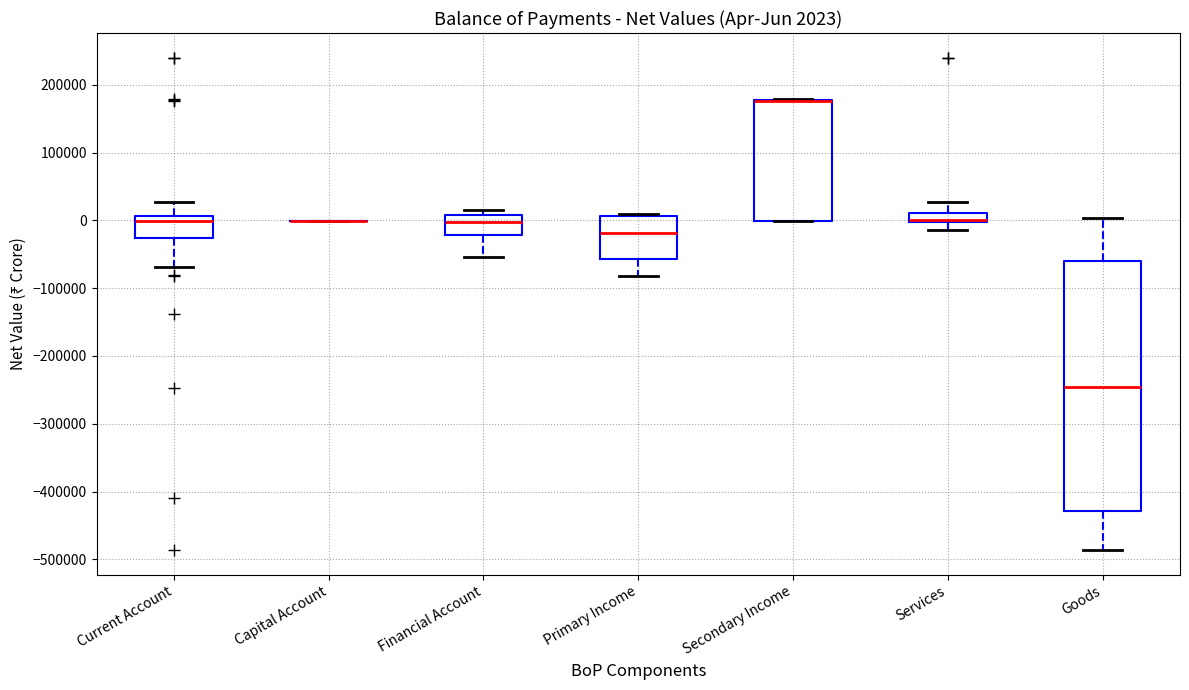

Comparing the boxes themselves (not the whiskers), which one is the tallest?

Goods